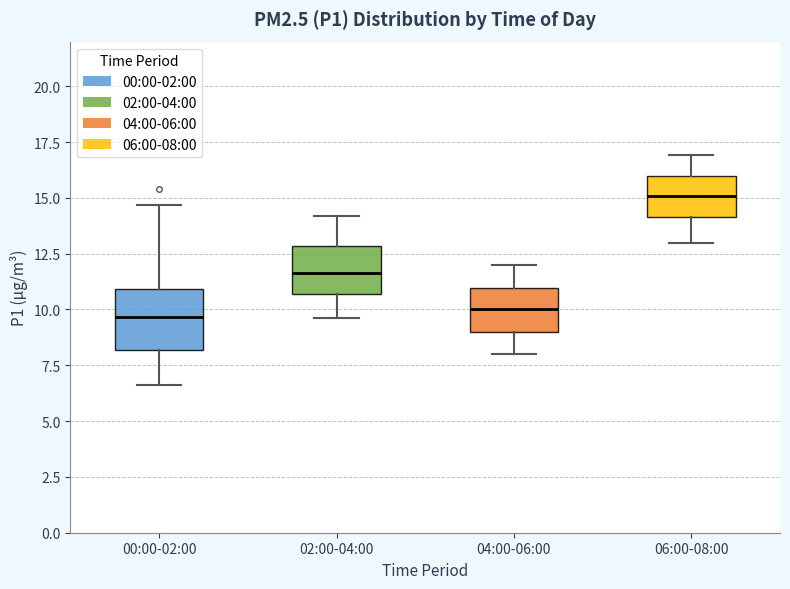

Reading left to right, transcribe this box plot: for each box, give where its median line is, the range the box spans, and where its two whiskers end, as read against the y-axis. The values are not printed on the chart, so give them approximately, as read against the axis.

00:00-02:00: median 9.5, box 8.0 to 11.0, whiskers 6.5 to 14.5
02:00-04:00: median 11.5, box 10.5 to 13.0, whiskers 9.5 to 14.0
04:00-06:00: median 10.0, box 9.0 to 11.0, whiskers 8.0 to 12.0
06:00-08:00: median 15.0, box 14.0 to 16.0, whiskers 13.0 to 17.0